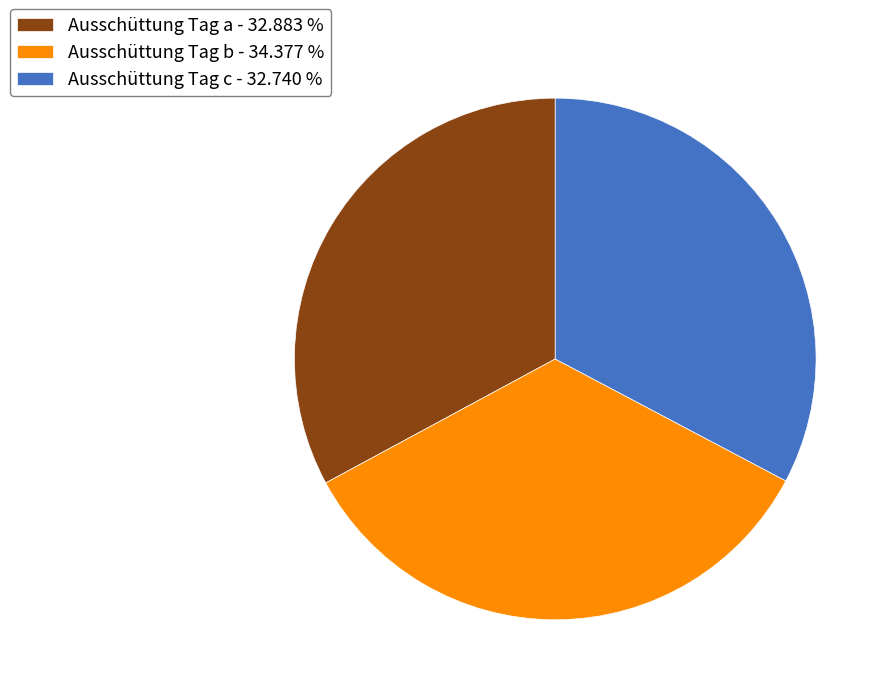

Does Ausschüttung Tag a represent more than half of the total?

No